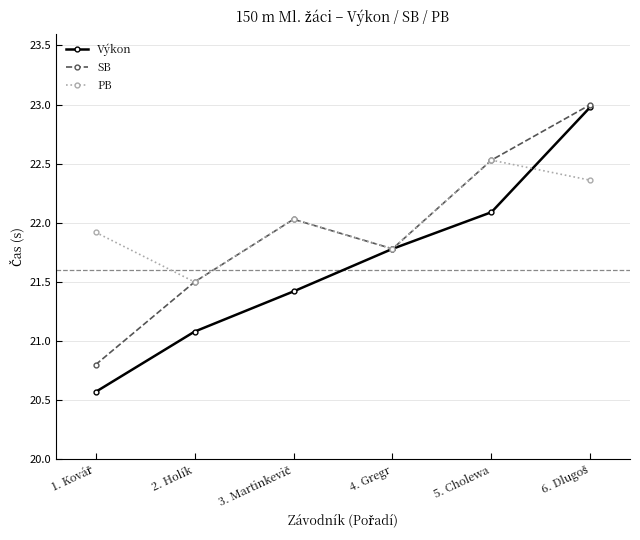

The SB series shows 21.5 at 2. Holík. True or false?

True